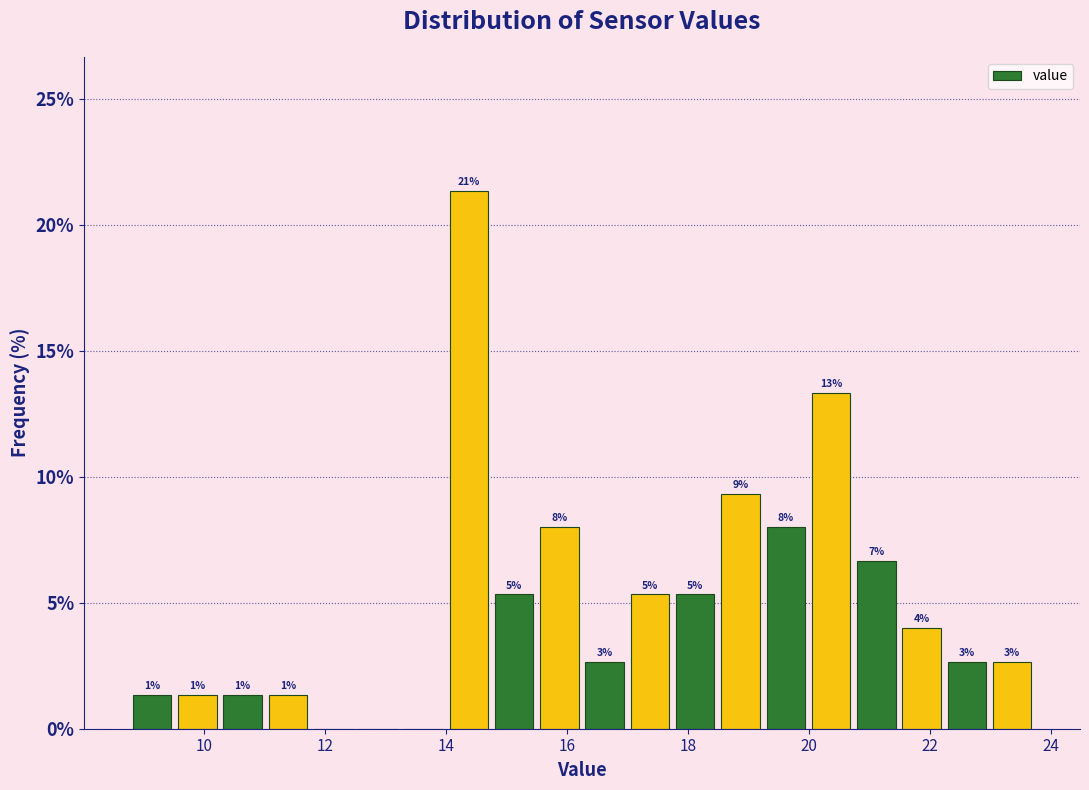

Around what value on the x-axis is the tallest bar? Give the approximate position of its centre, as read against the axis.

14.4